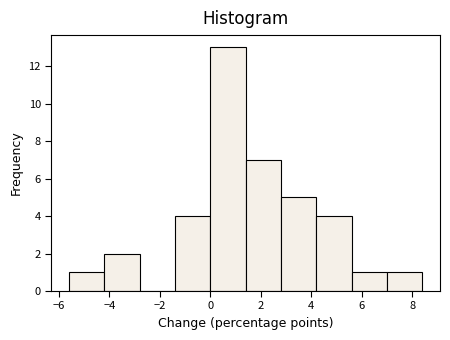

Reading left to right, list every bar in this chart as the range it spans on the x-axis followed by its height. The values are not printed on the chart, so give them approximately, as read against the axis.

-5.6 to -4.2: 1
-4.2 to -2.8: 2
-2.8 to -1.4: 0
-1.4 to 0.0: 4
0.0 to 1.4: 13
1.4 to 2.8: 7
2.8 to 4.2: 5
4.2 to 5.6: 4
5.6 to 7.0: 1
7.0 to 8.4: 1